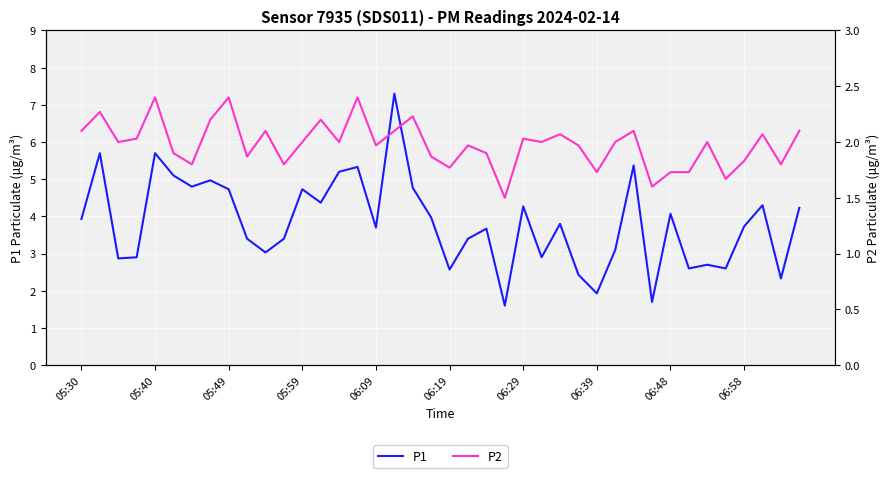

What is the difference between the P2 values at 30 and 15?

0.3